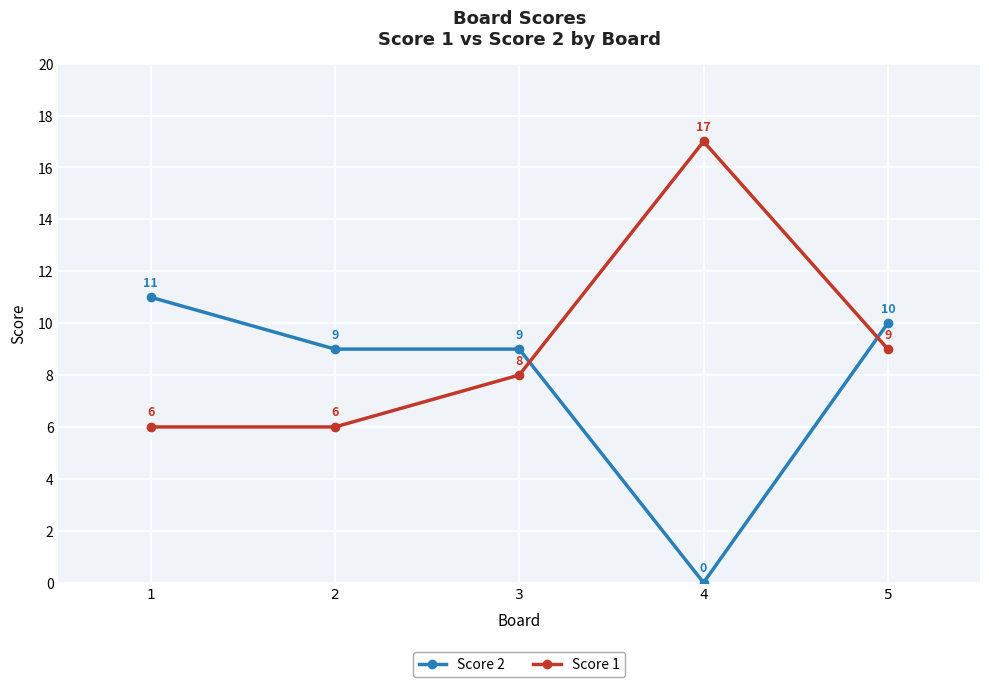

What is the average value of the Score 2 series?

8